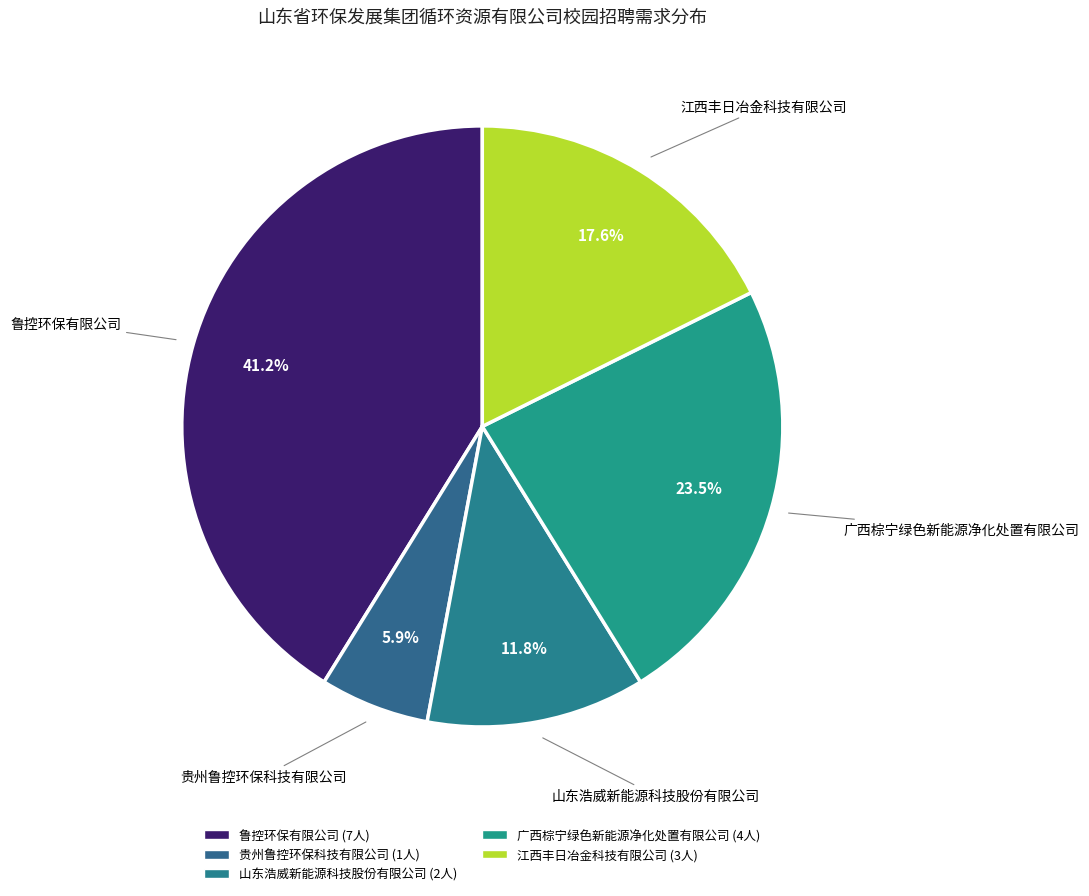

True or false: 山东浩威新能源科技股份有限公司 accounts for 24% of the total.

False